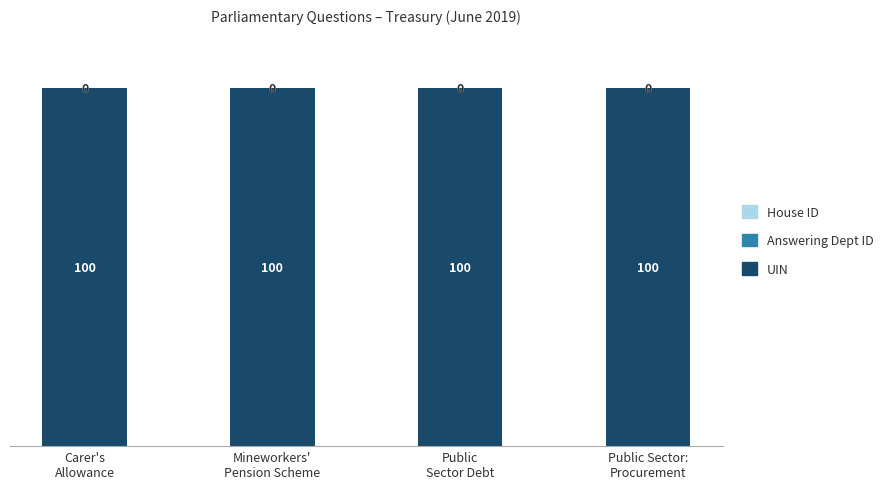

What is the sum of all UIN values?

400.0